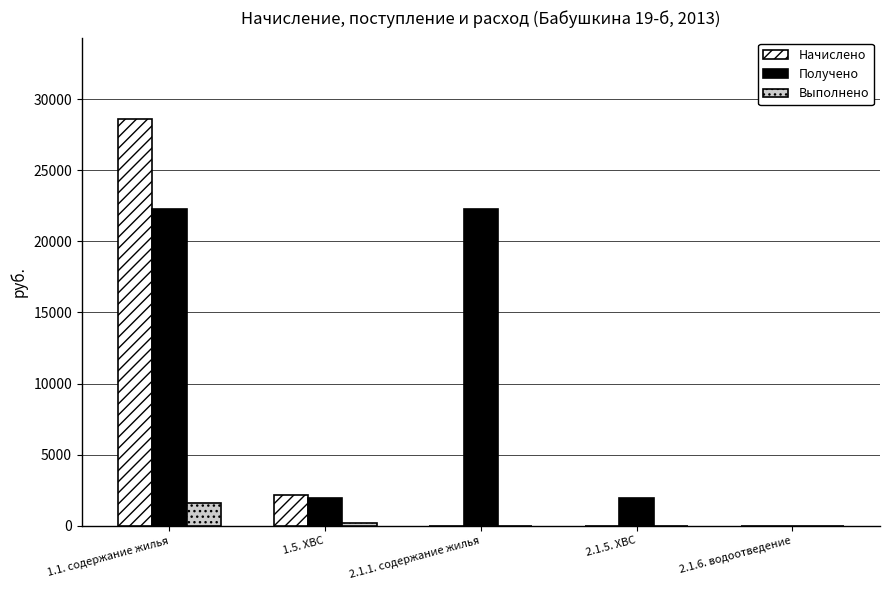

What is the highest value of the Начислено series?

28603.5